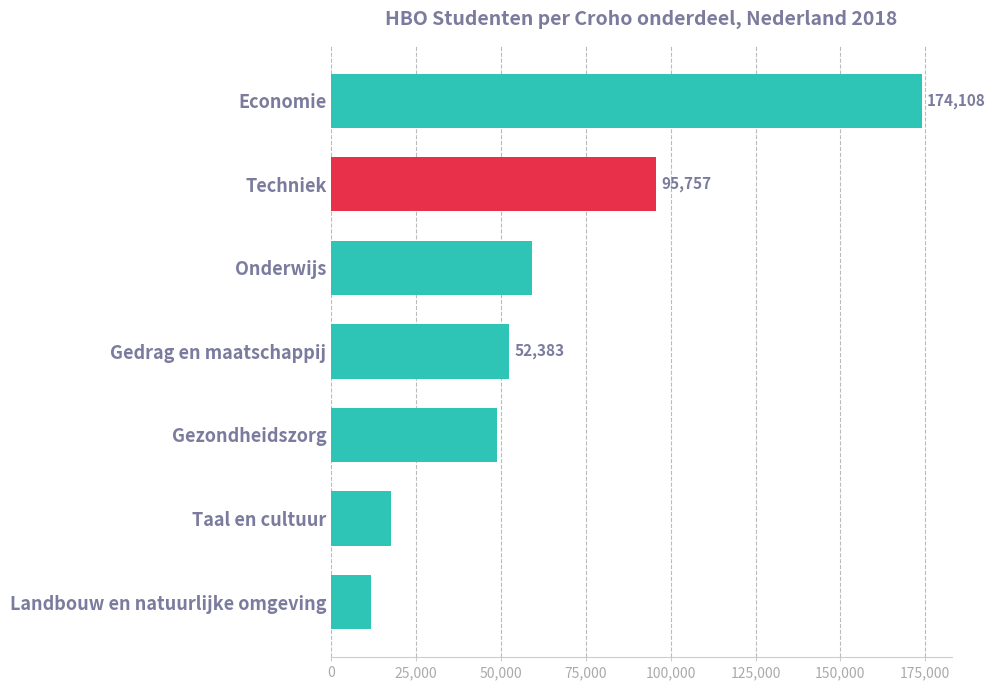

How many categories are shown in the chart?

7